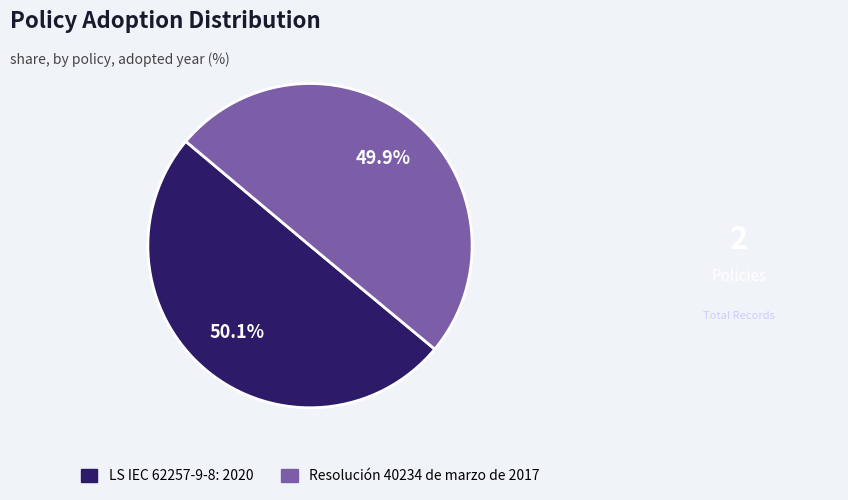

What percentage do LS IEC 62257-9-8: 2020 and Resolución 40234 de marzo de 2017 together represent?

100.0%